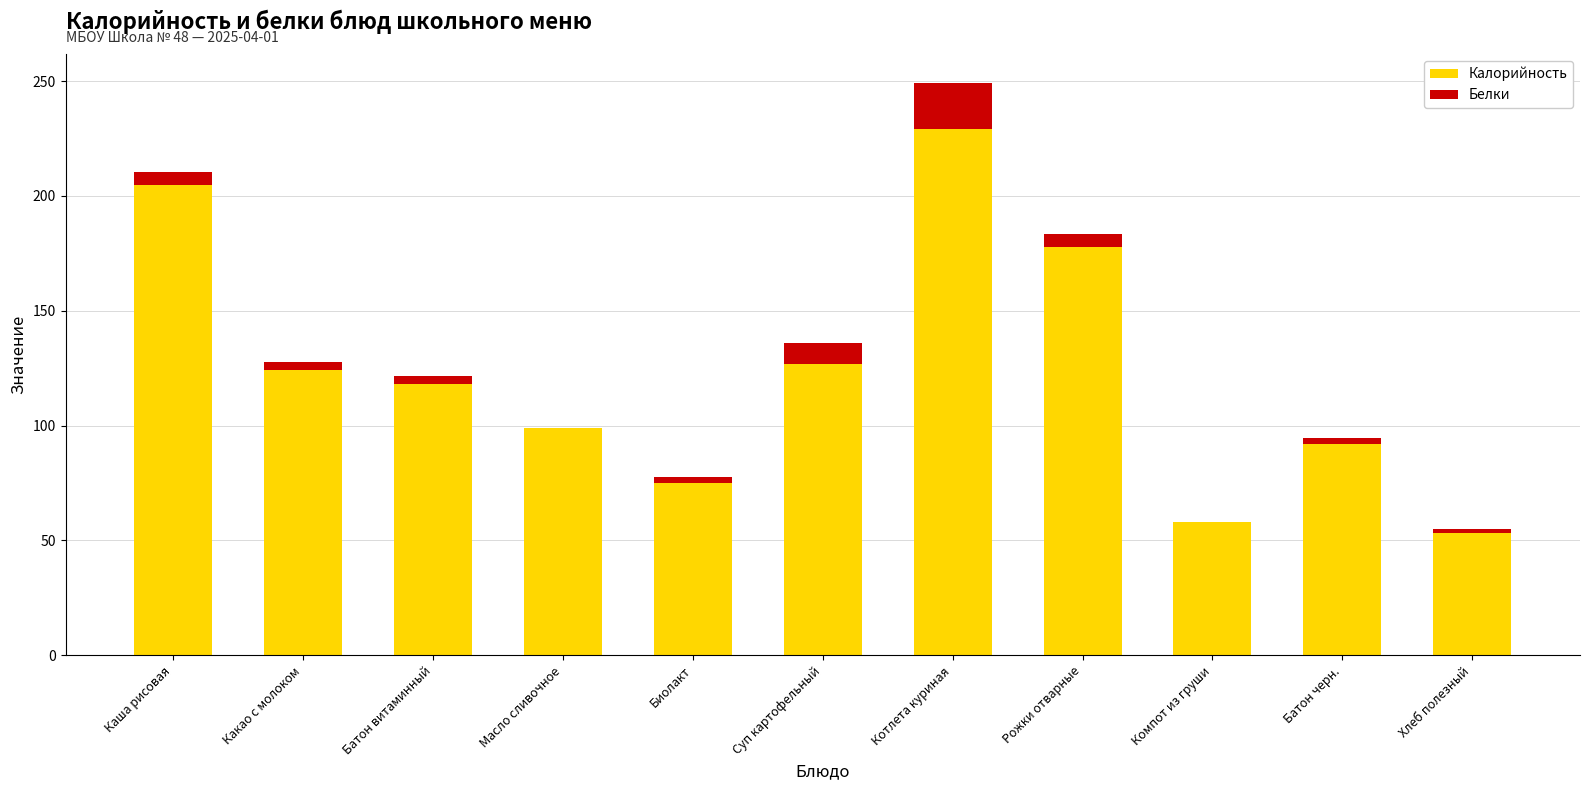

Are the bars horizontal?

No